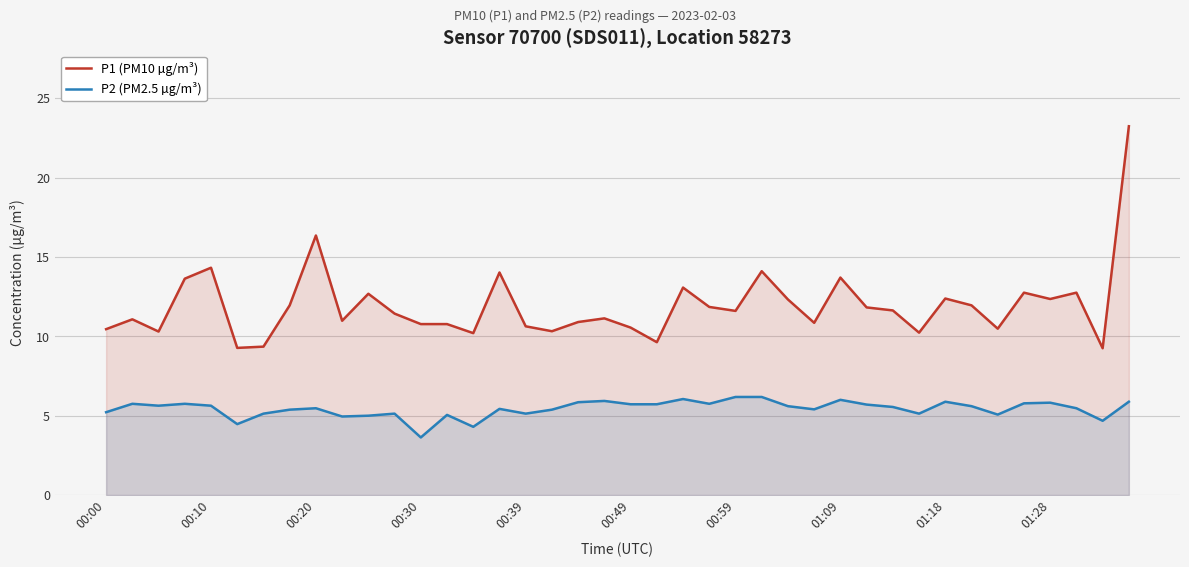

Reading left to right, list all the values displayed in this chart.

P1 (PM10 µg/m³): 10.4	11.1	10.3	13.6	14.3	9.3	9.3	11.9	16.4	11.0	12.7	11.4	10.8	10.8	10.2	14.0	10.6	10.3	10.9	11.1	10.6	9.6	13.1	11.8	11.6	14.1	12.3	10.8	13.7	11.8	11.6	10.2	12.4	11.9	10.5	12.8	12.3	12.8	9.2	23.2
P2 (PM2.5 µg/m³): 5.2	5.8	5.6	5.8	5.6	4.5	5.1	5.4	5.5	5.0	5.0	5.1	3.6	5.0	4.3	5.4	5.1	5.4	5.8	5.9	5.7	5.7	6.0	5.8	6.2	6.2	5.6	5.4	6.0	5.7	5.5	5.1	5.9	5.6	5.1	5.8	5.8	5.5	4.7	5.9